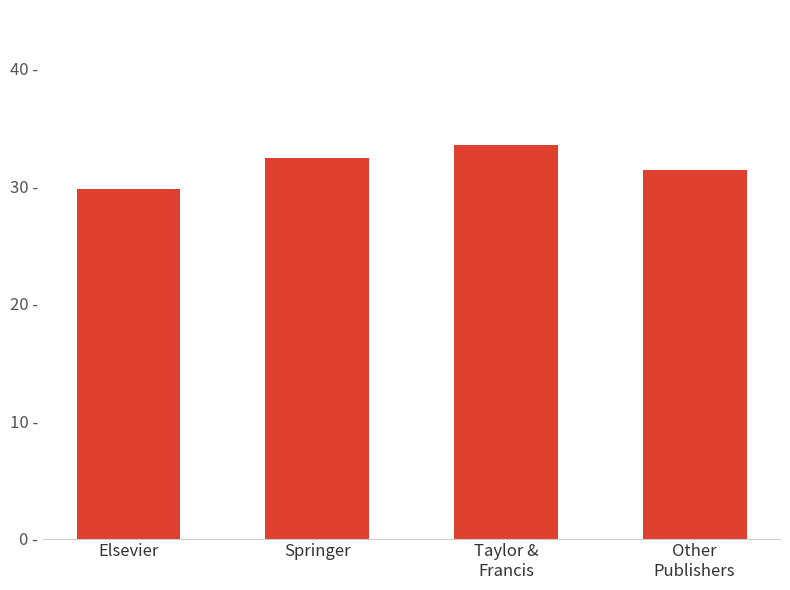

What is the approximate value at Elsevier?

29.8